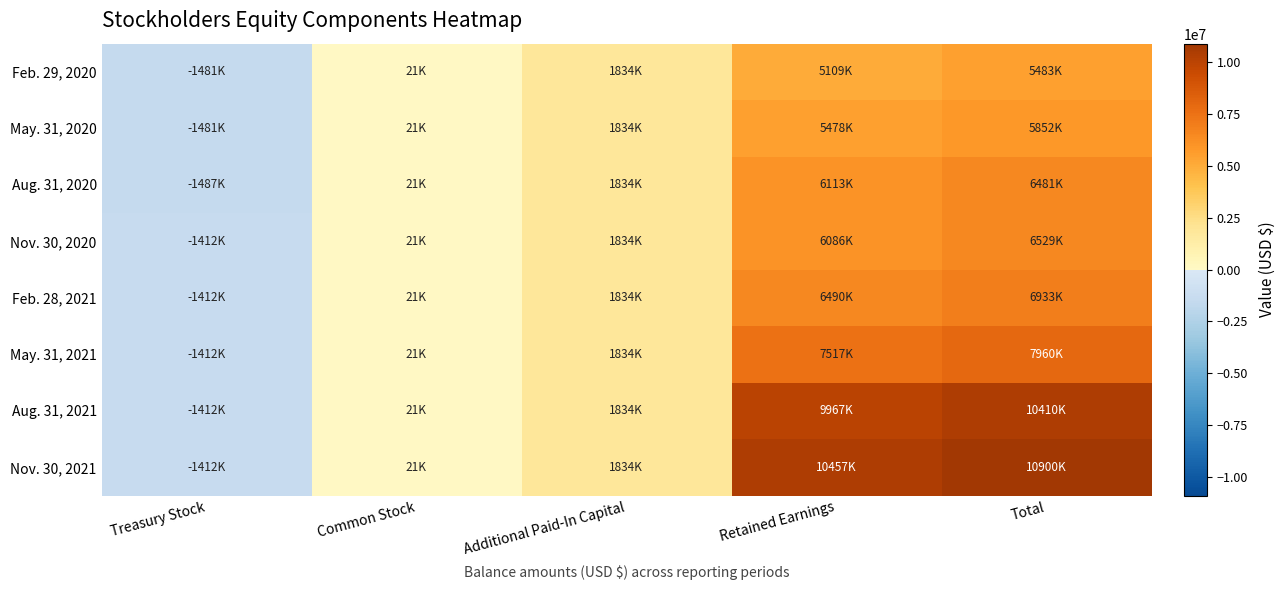

Which label corresponds to the smallest value in the chart?

Treasury Stock